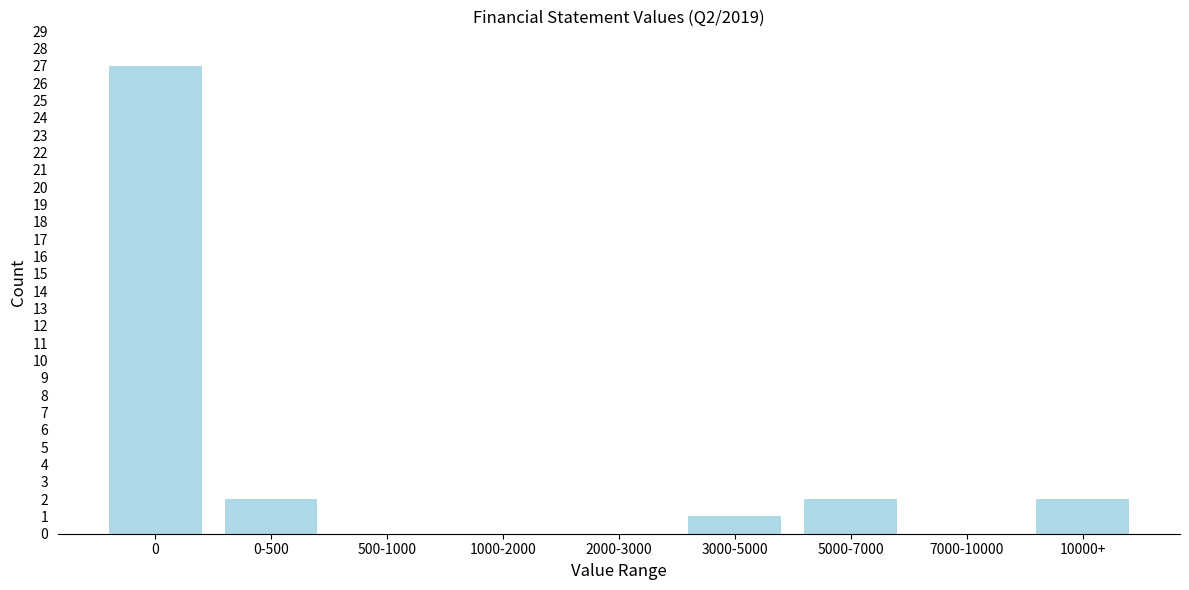

Reading left to right, what are all the values shown in this chart?

0=27	0-500=2	500-1000=0	1000-2000=0	2000-3000=0	3000-5000=1	5000-7000=2	7000-10000=0	10000+=2